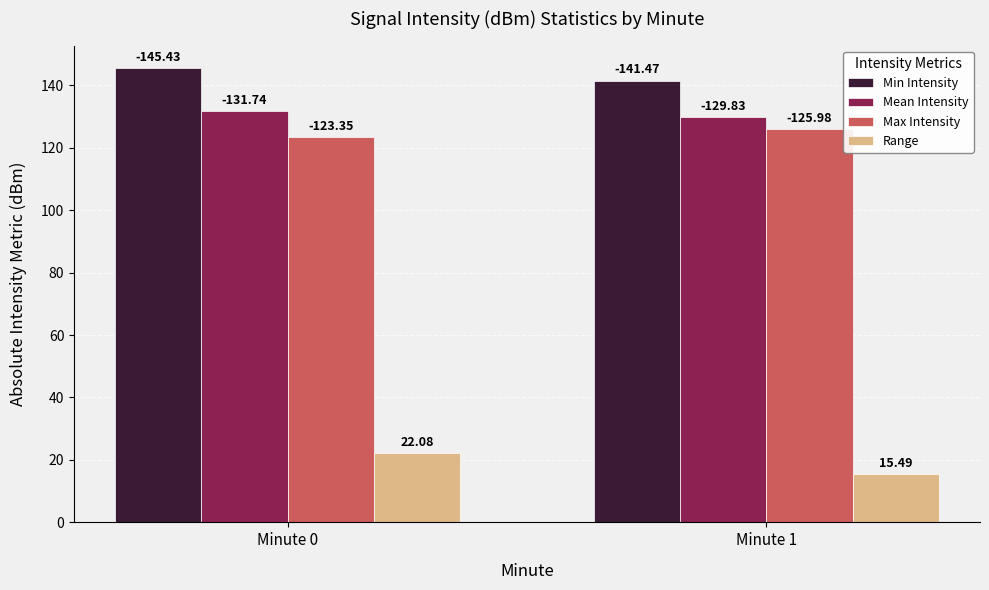

Which label corresponds to the smallest value in the chart?

Minute 1